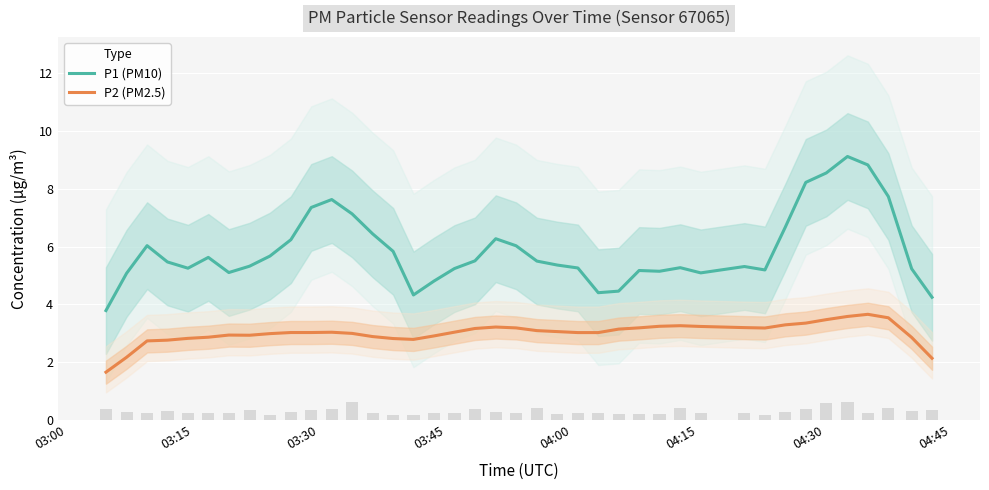

What is the maximum value for P2 (PM2.5)?

3.7